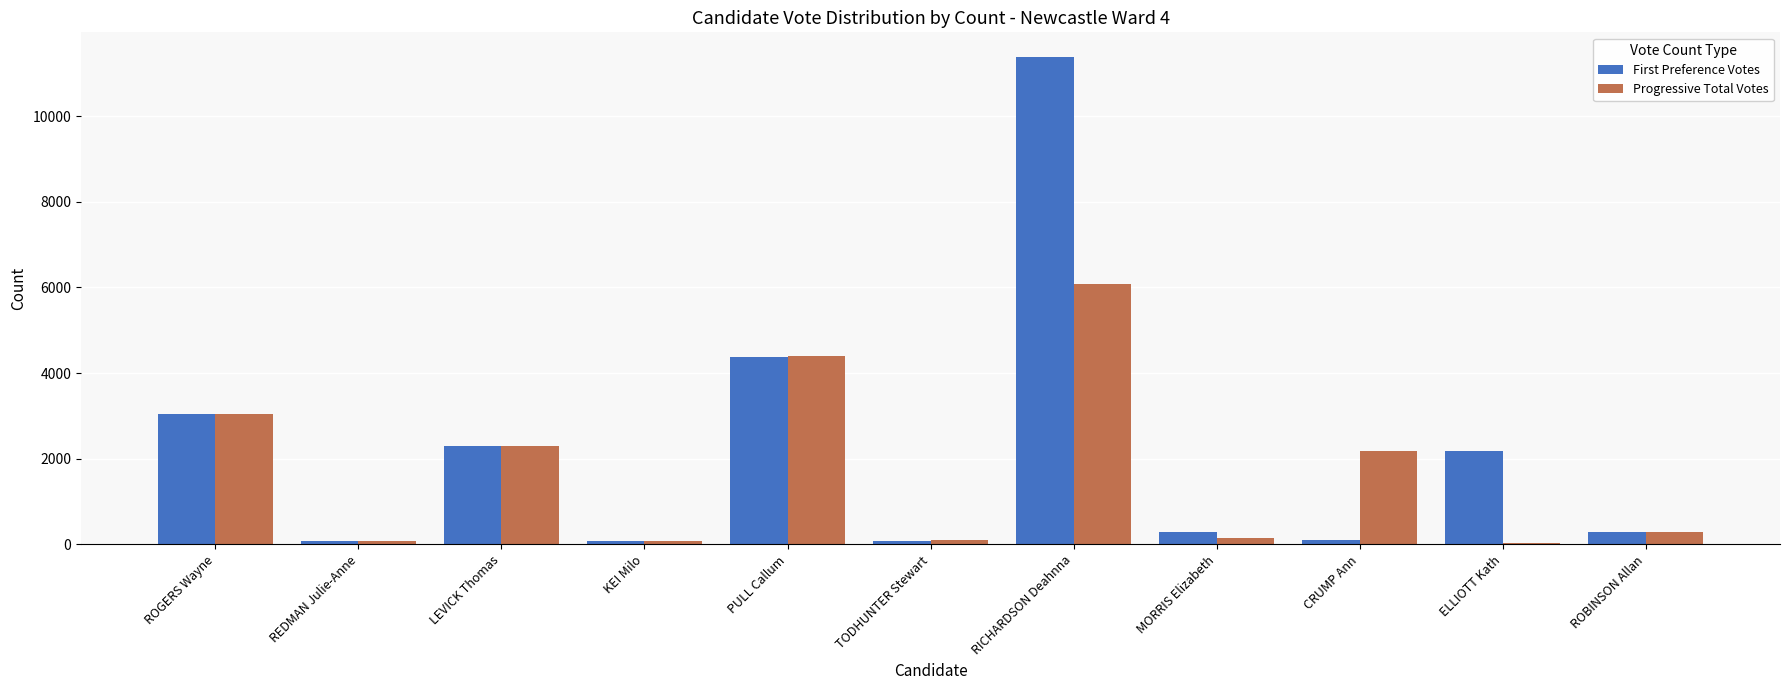

How many groups of bars are there?

11